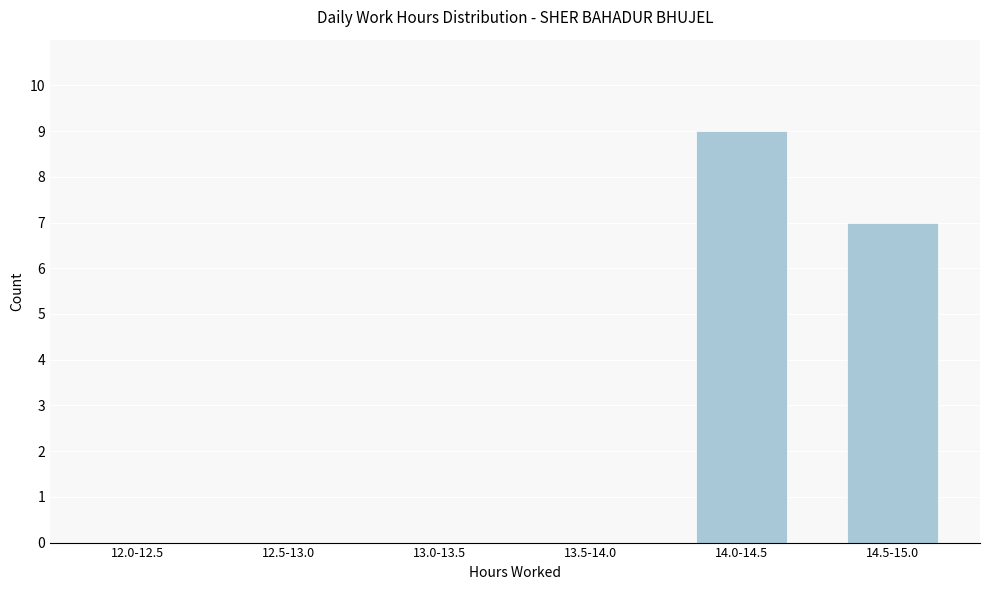

Reading left to right, what are all the values shown in this chart?

12.0-12.5=0	12.5-13.0=0	13.0-13.5=0	13.5-14.0=0	14.0-14.5=9	14.5-15.0=7